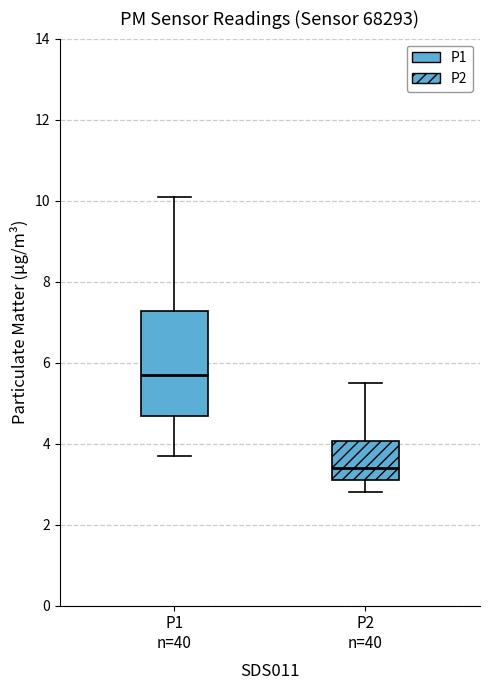

Which box has the lowest median line?

P2 n=40